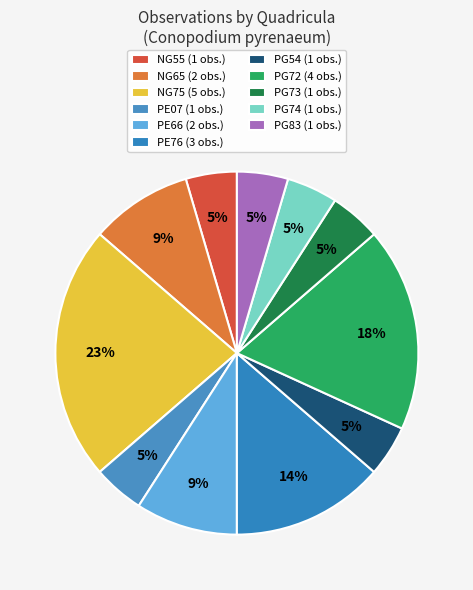

How many segments does this pie chart have?

11